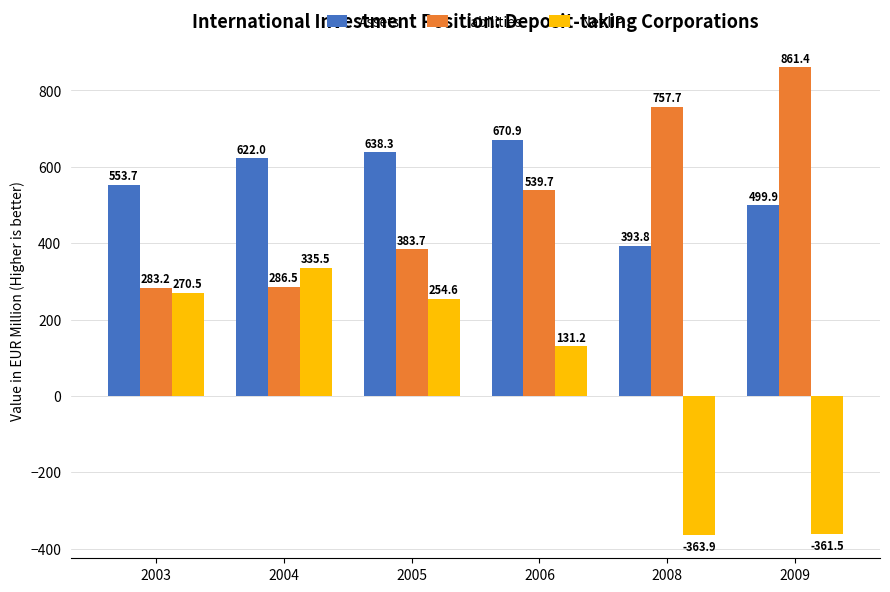

Which series changed the most between 2003 and 2005?

Liabilities